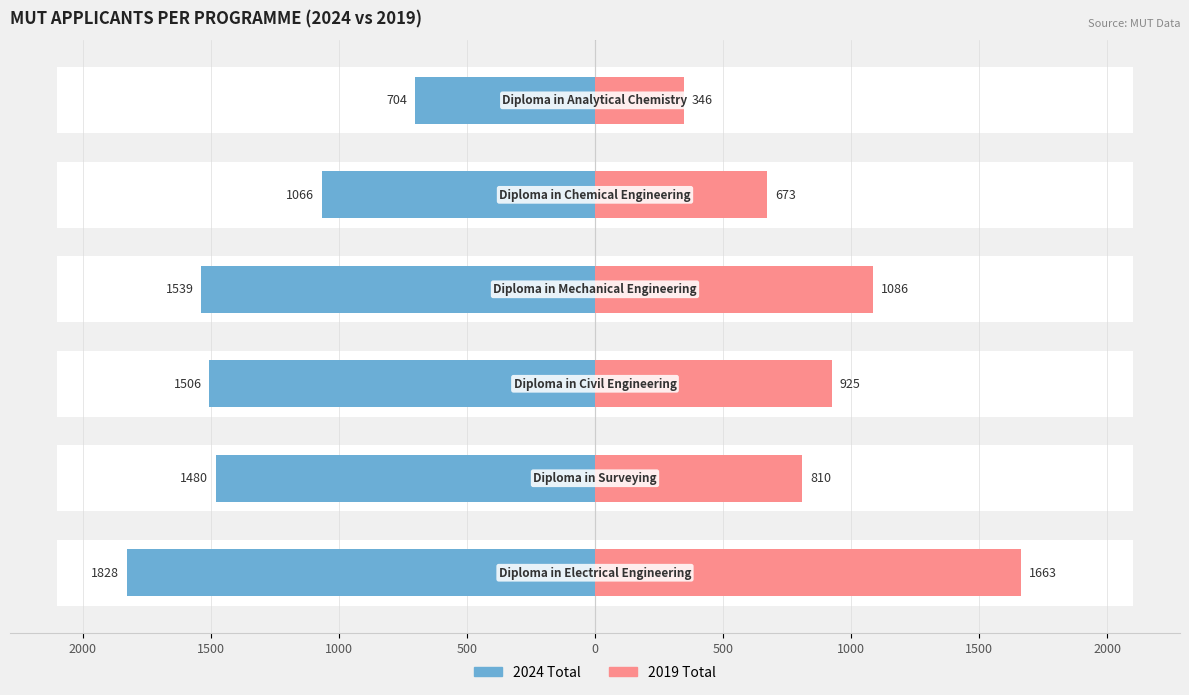

Is it true that 2019 Total equals 1086 at 1500?

True